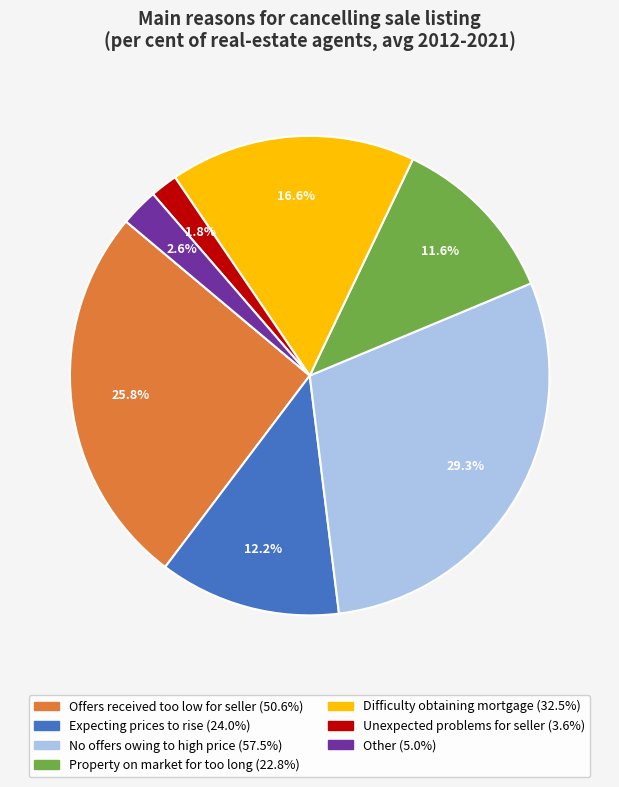

How many slices are in this pie chart?

7